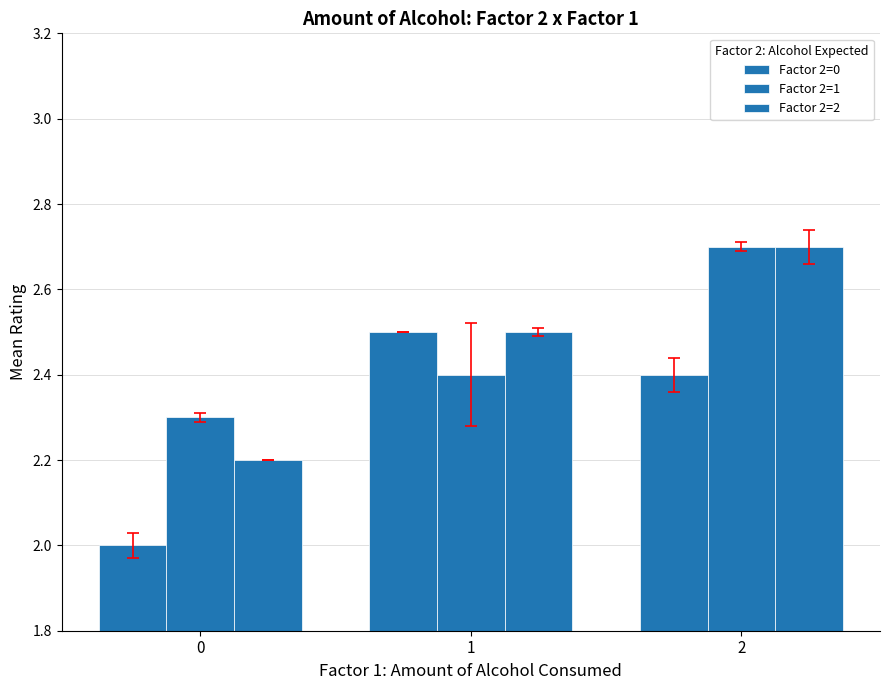

What is the spread (max minus min) of values at 1?

0.1